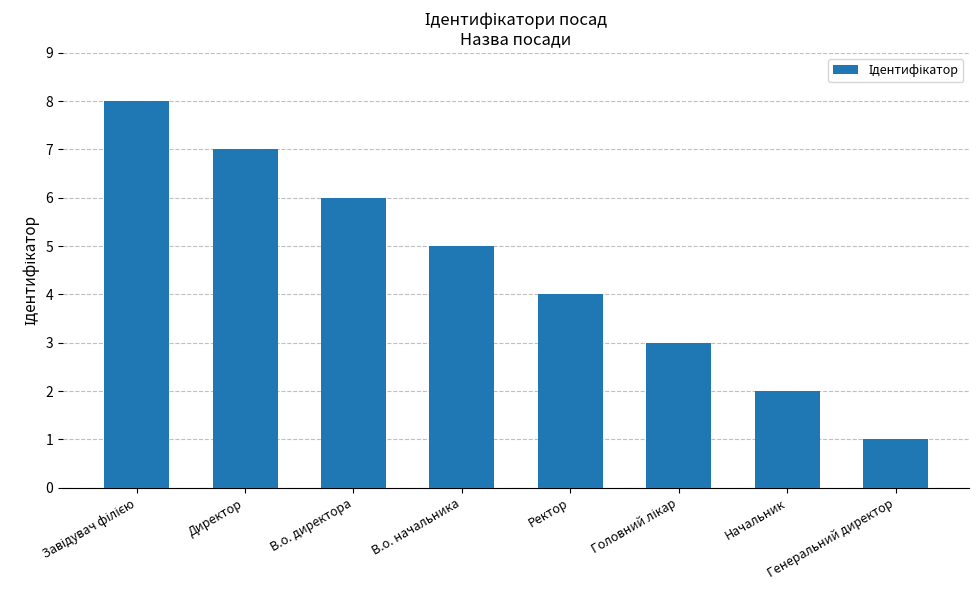

What is the label of the 1st bar from the right?

Генеральний директор